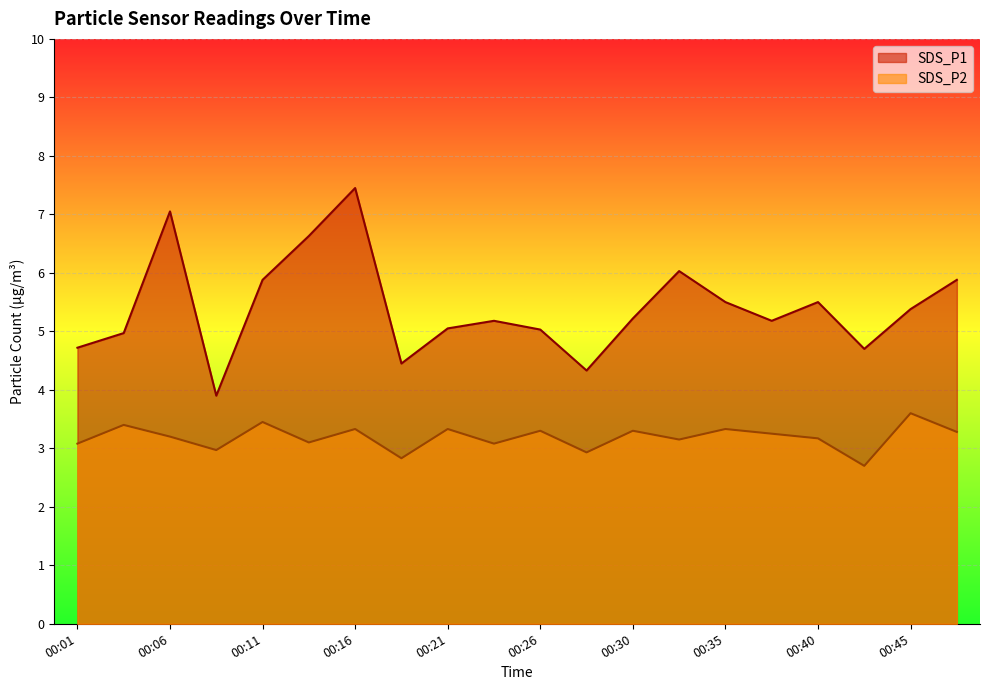

True or false: SDS_P1 and SDS_P2 cross at least once.

False